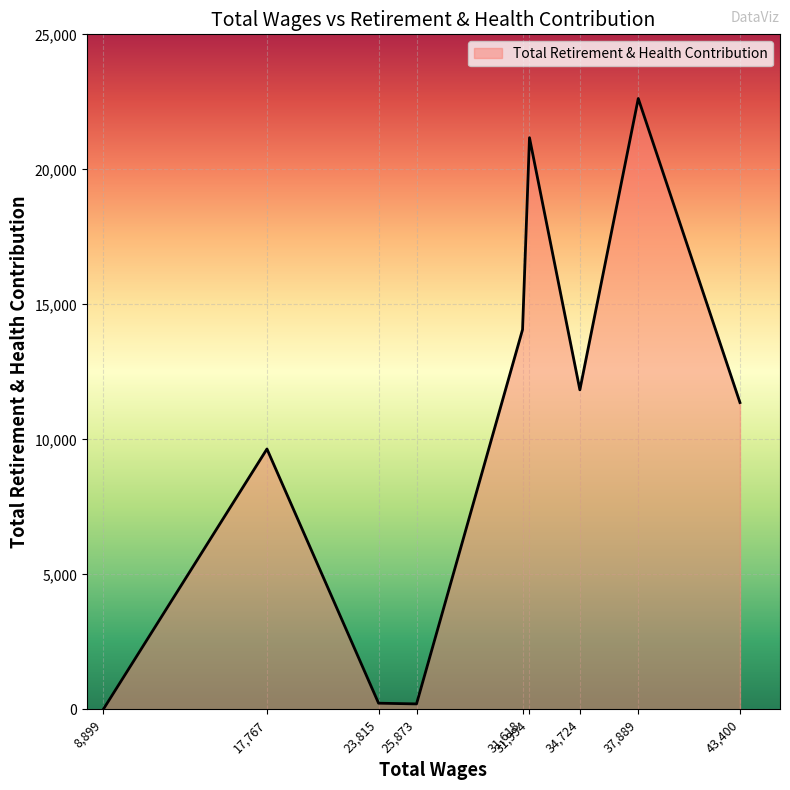

What is the difference between the maximum and minimum values?

22623